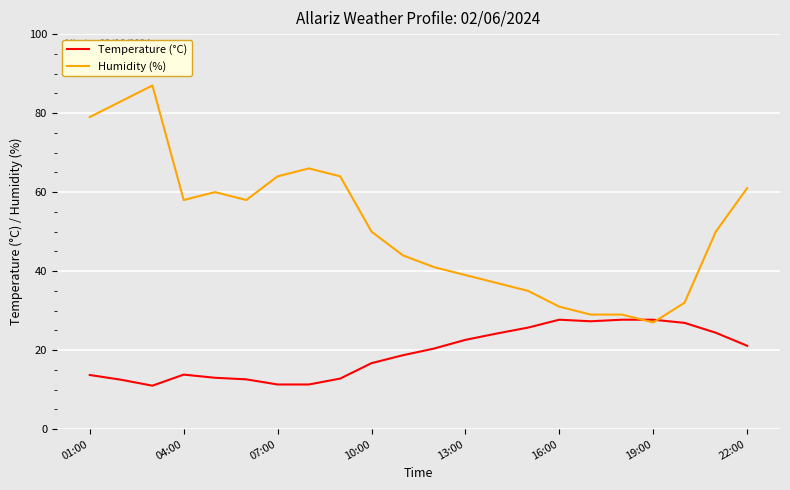

What is the greatest value displayed?

87.0